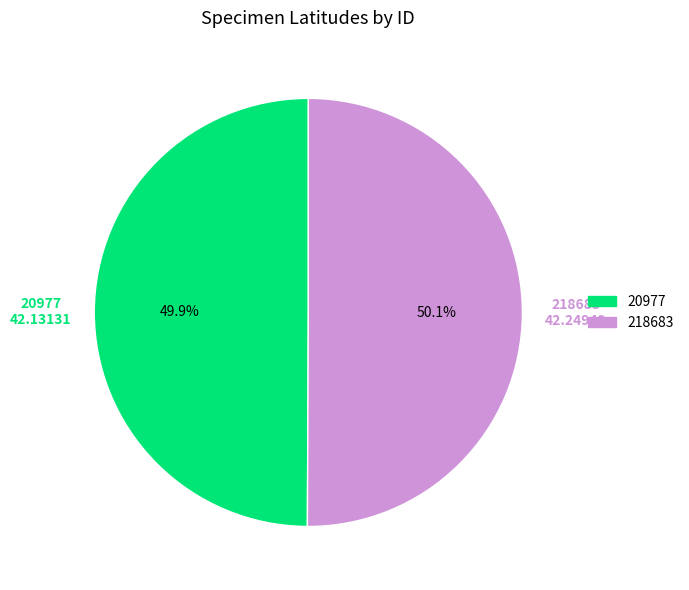

Does any single category account for the majority?

Yes